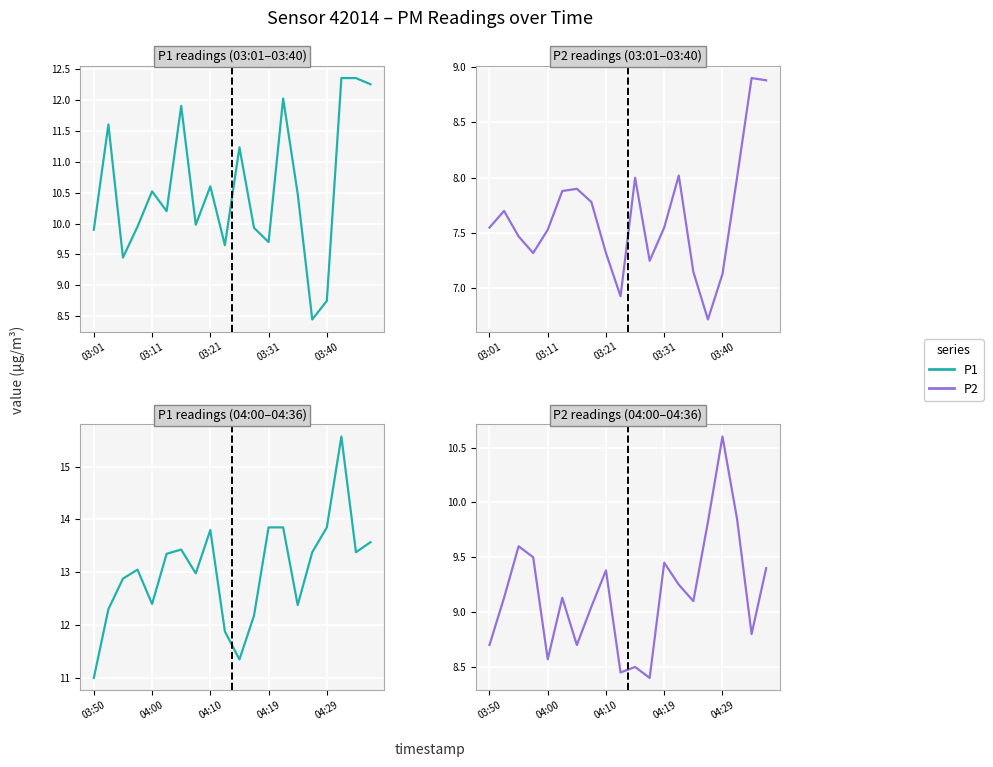

How many series are shown in this chart?

2